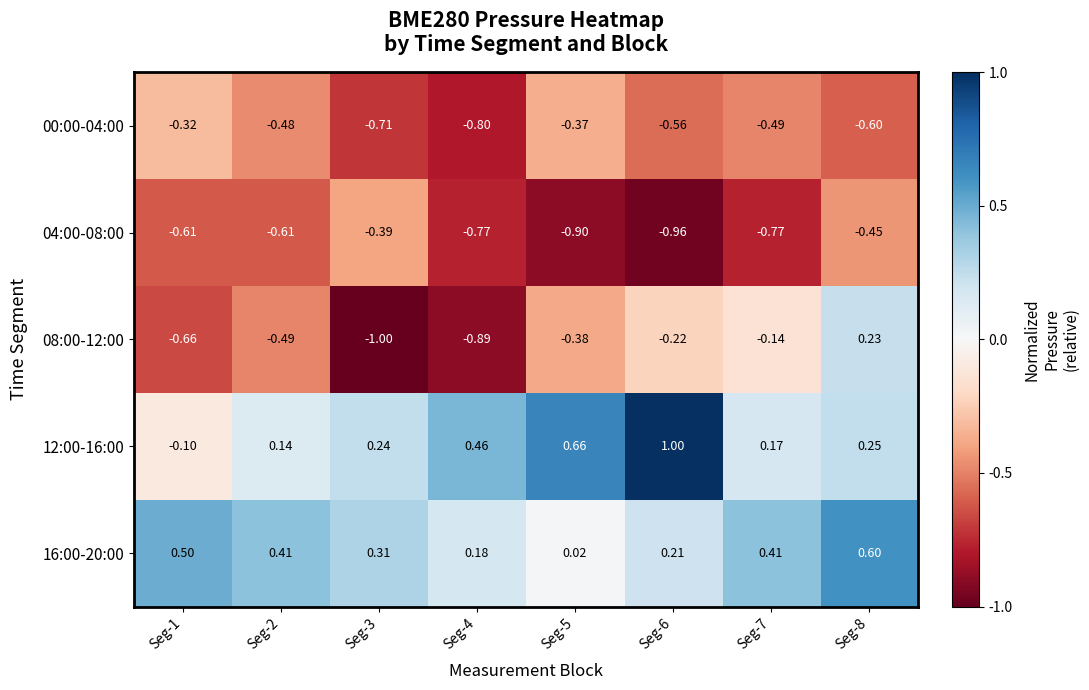

Is the value of 00:00-04:00 at Seg-2 greater than the value of 12:00-16:00 at Seg-5?

No